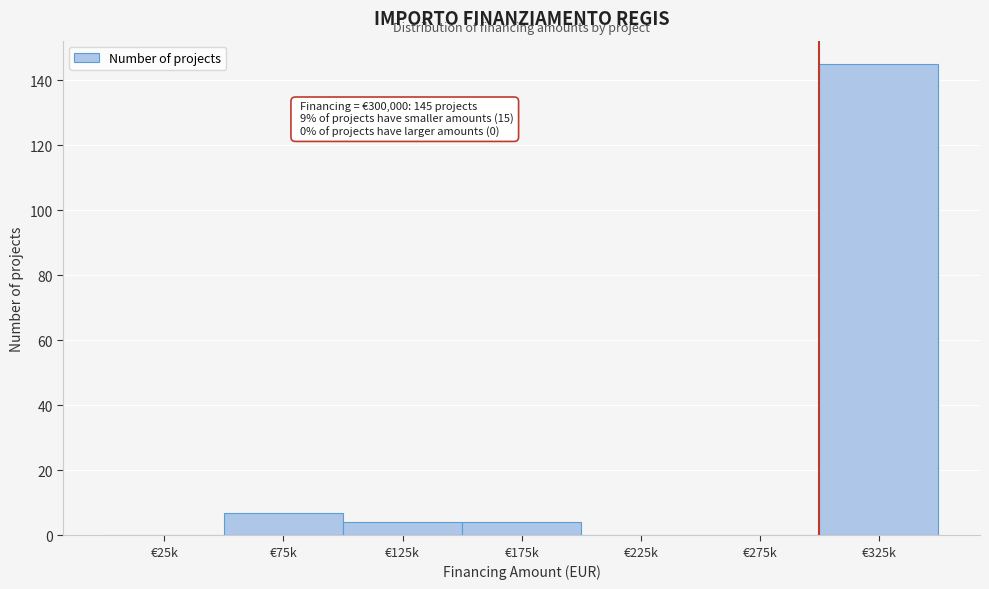

Reading left to right, transcribe all the data shown in this chart.

€25k=0	€75k=7	€125k=4	€175k=4	€225k=0	€275k=0	€325k=145